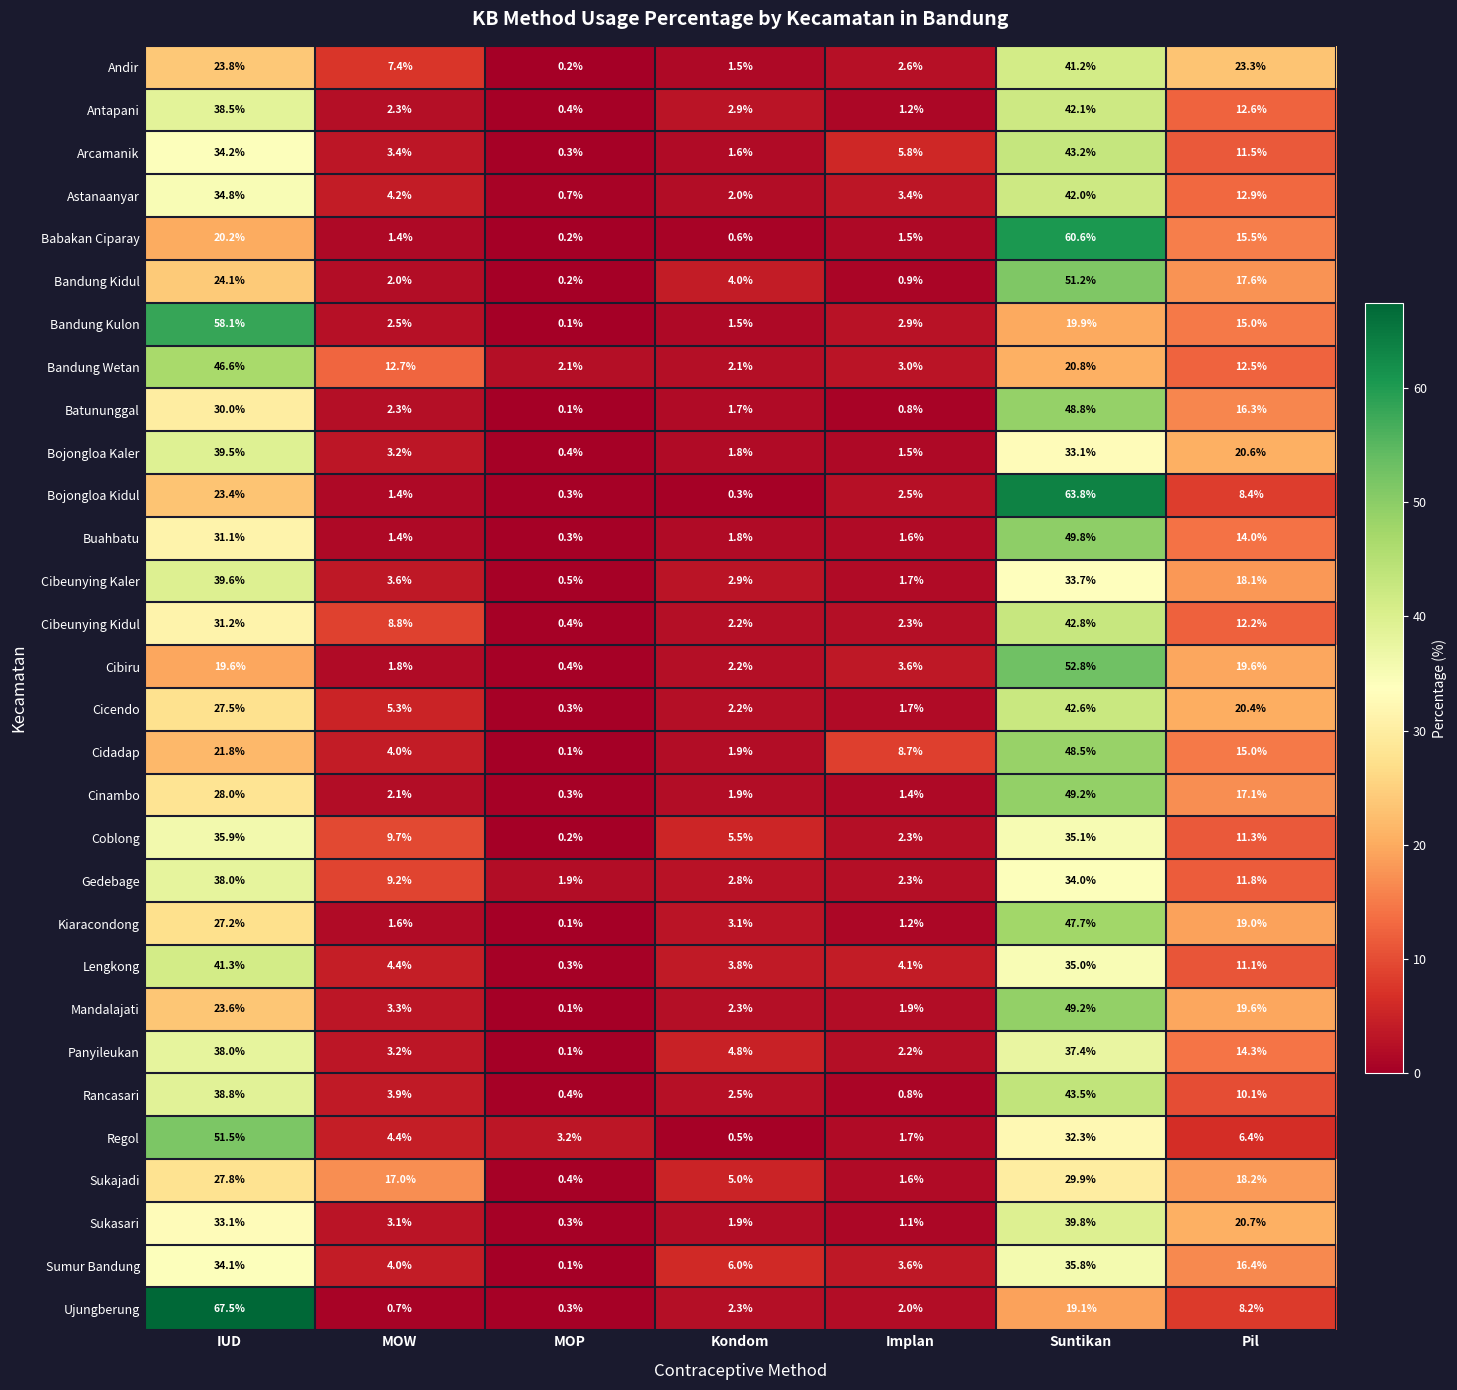

What is the total value across all series at MOP?

14.7